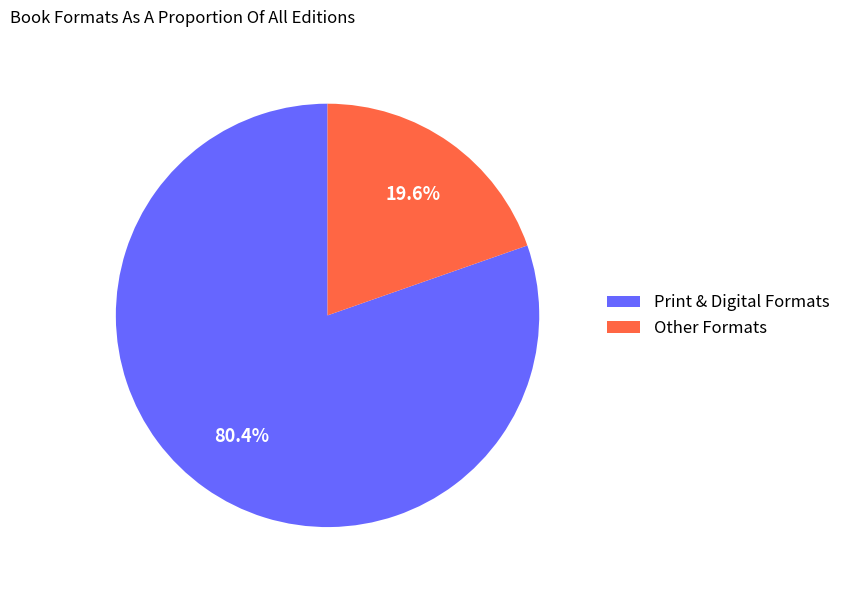

How many slices are in this pie chart?

2